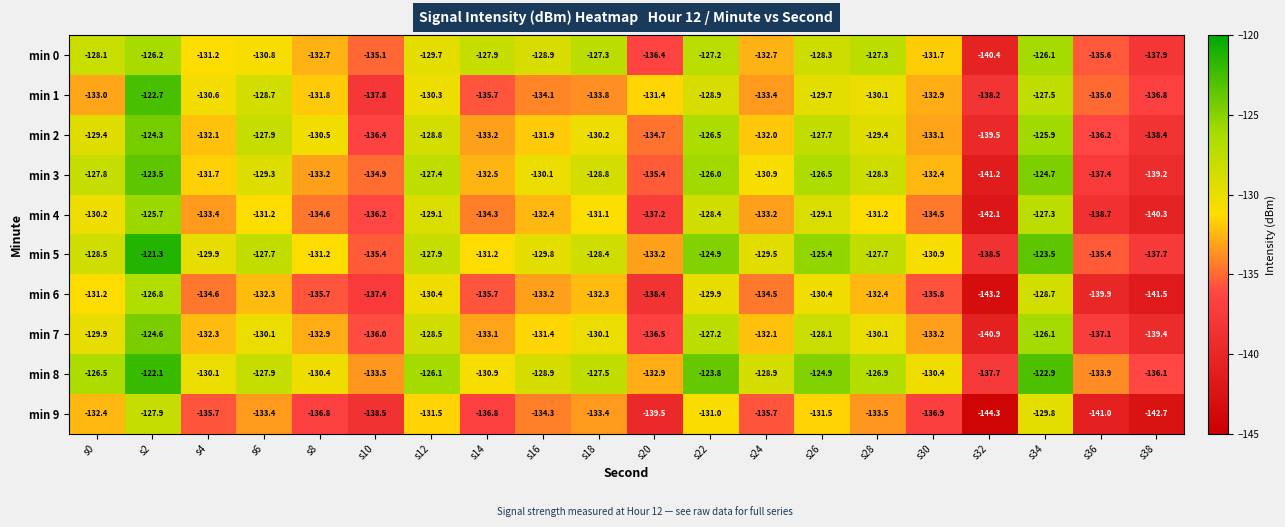

Count the number of categories in the chart.

20